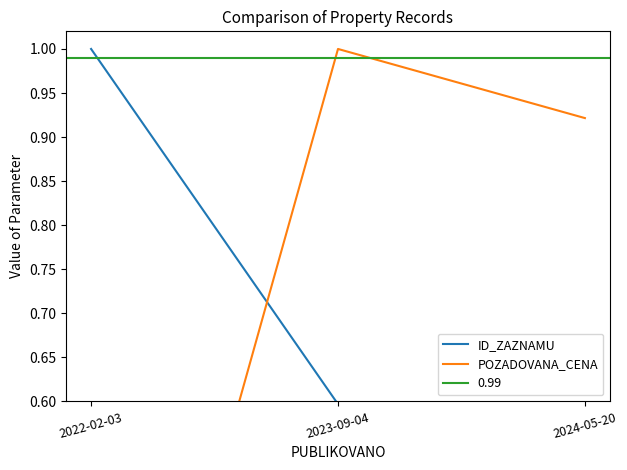

Is the value of POZADOVANA_CENA at 2022-02-03 greater than the value of ID_ZAZNAMU at 2022-02-03?

No